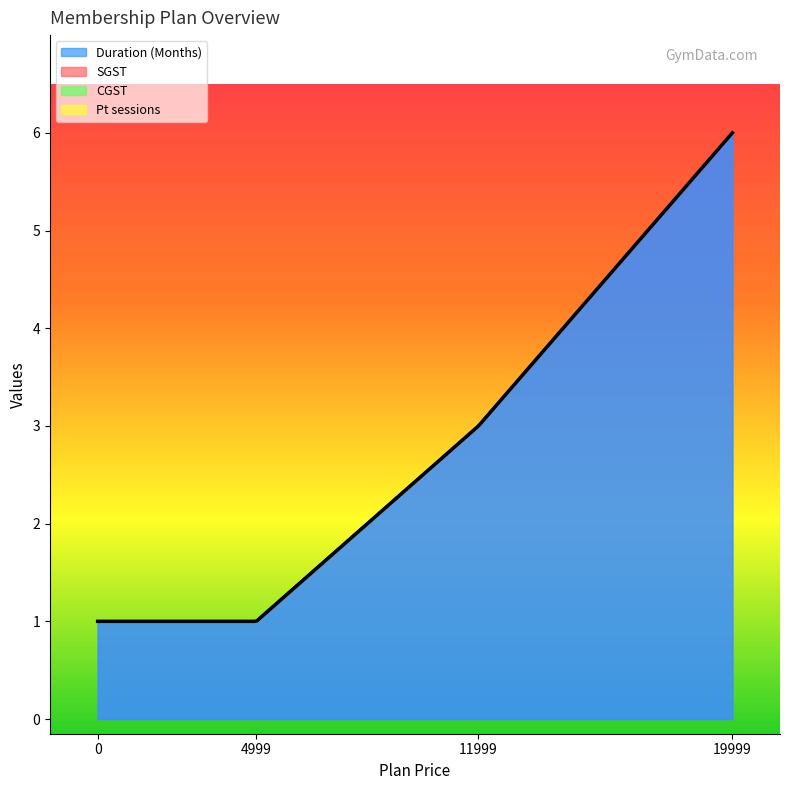

At how many categories does at least one series exceed 2?

2